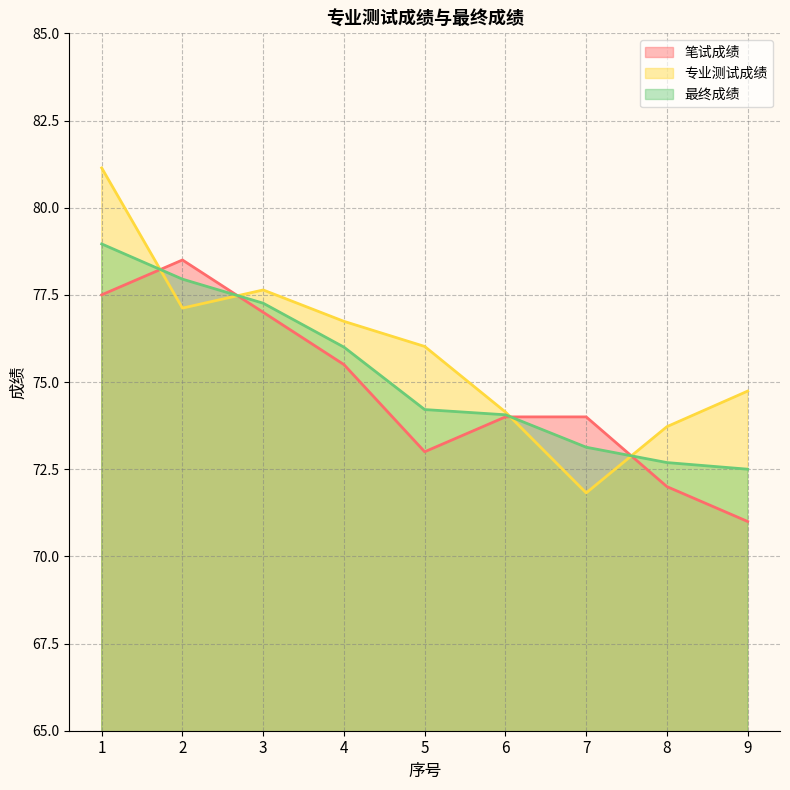

Rank the series by their maximum value, from lowest to highest.

笔试成绩, 最终成绩, 专业测试成绩